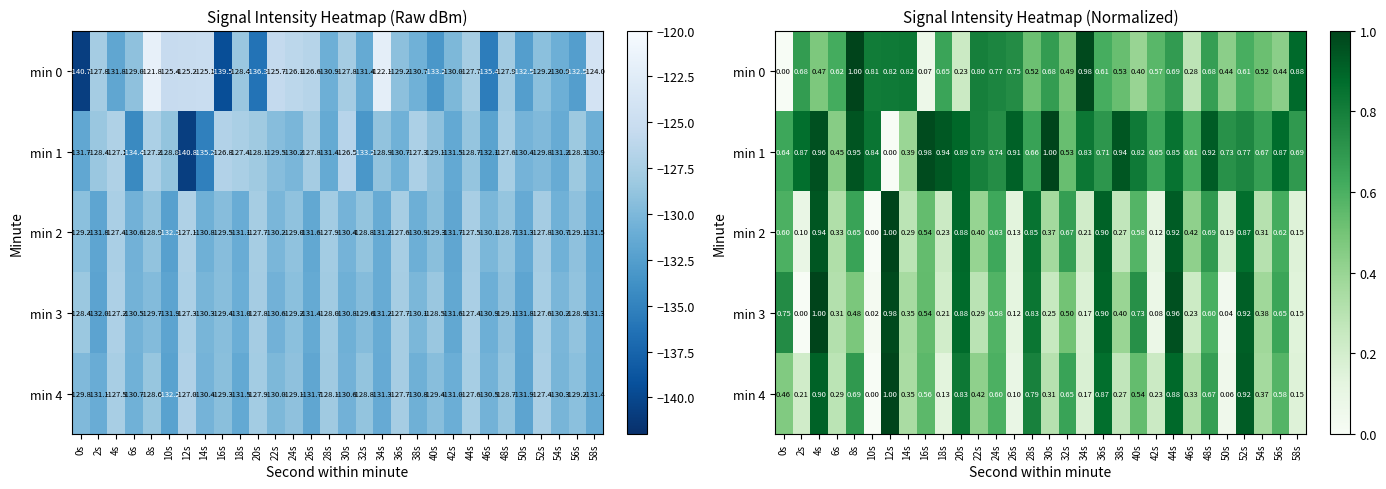

What is the spread (max minus min) of values at 12s?

1.0